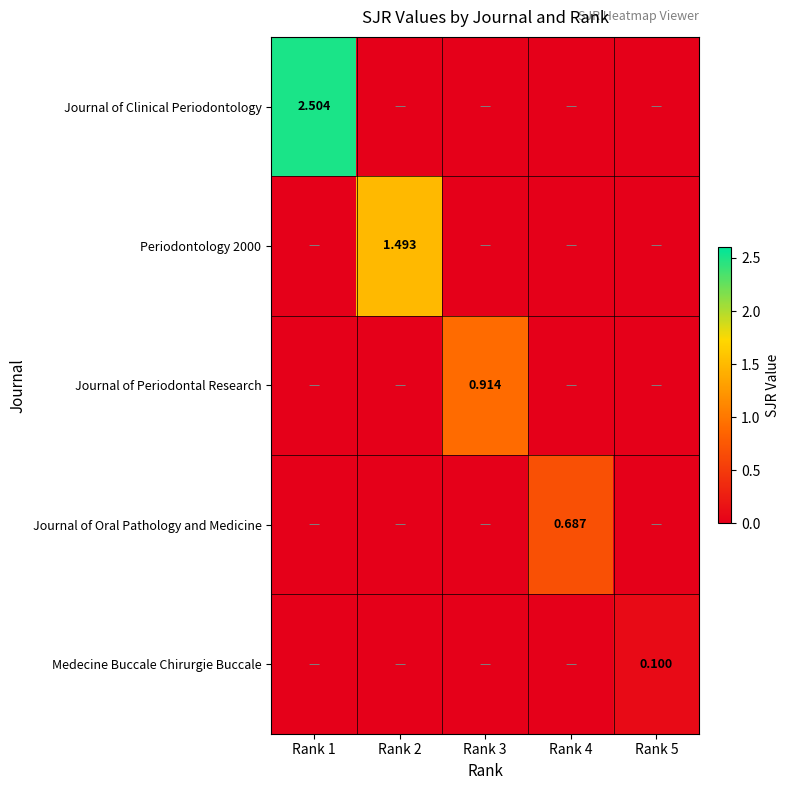

What is the sum of all Journal of Periodontal Research values?

0.9